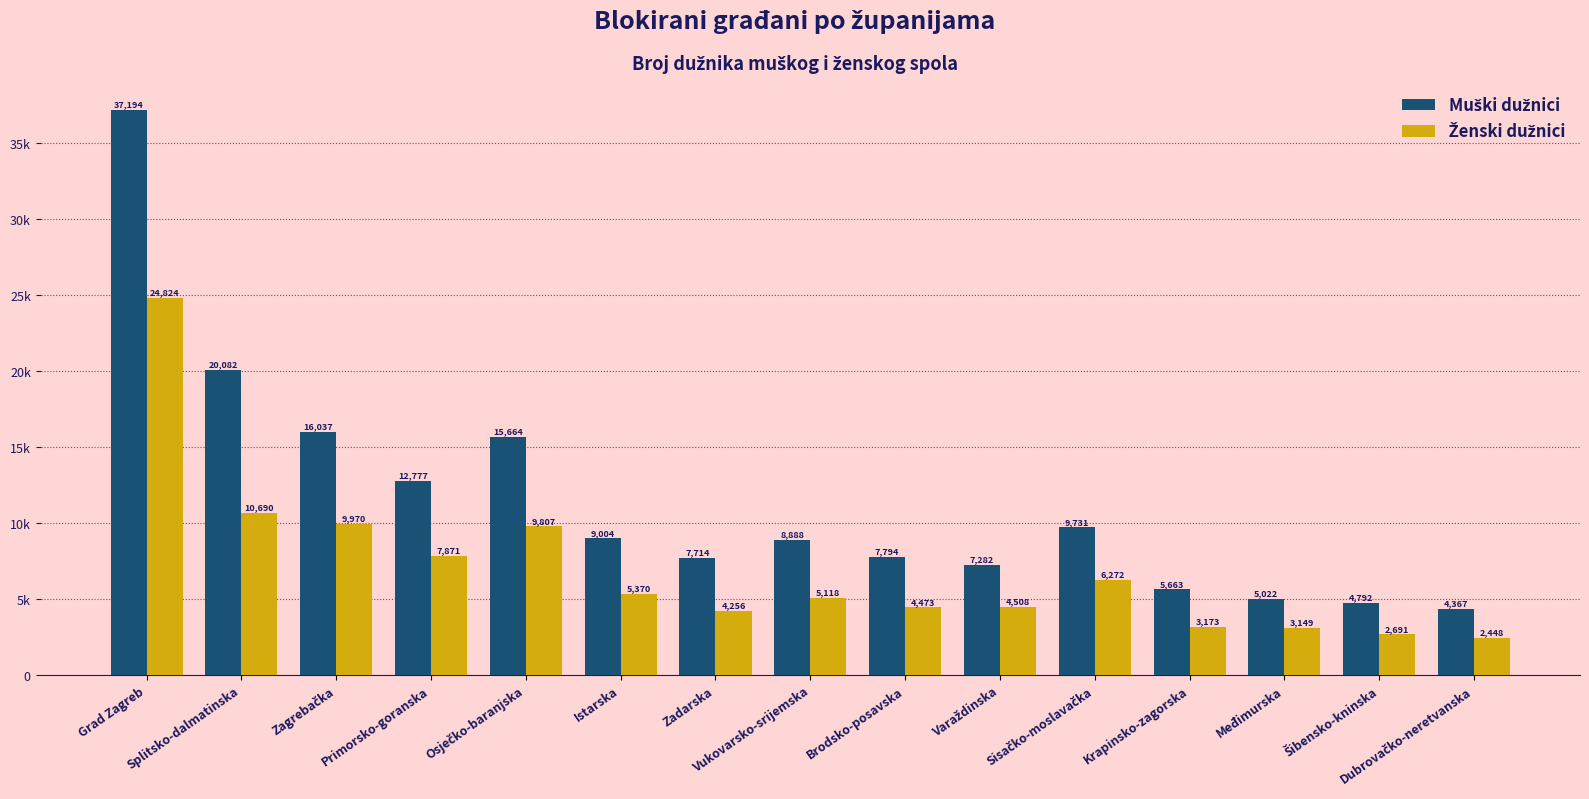

True or false: Muški dužnici has a value of 6515 at Šibensko-kninska.

False